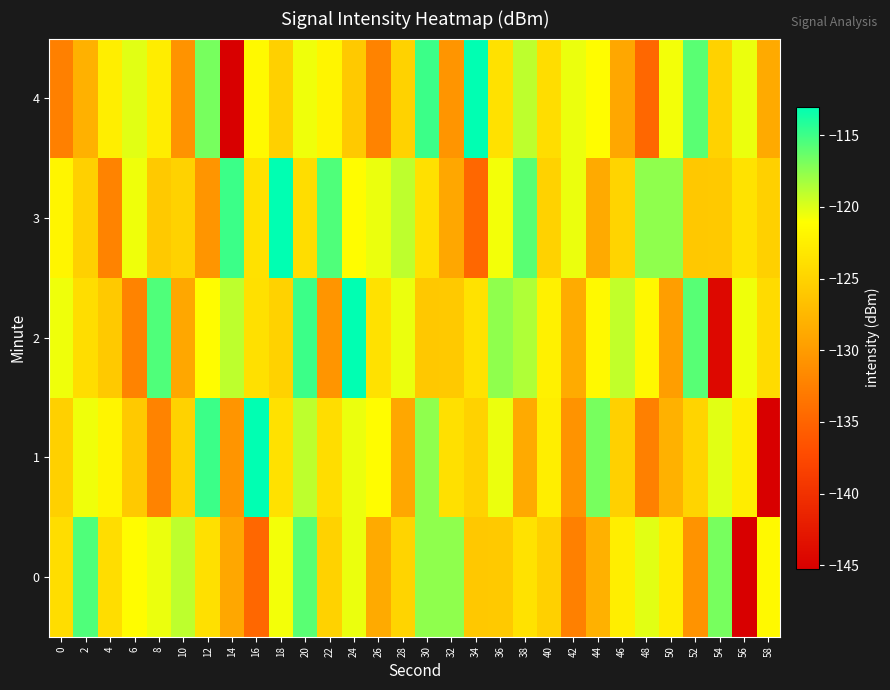

Which series has the largest range (max minus min)?

1